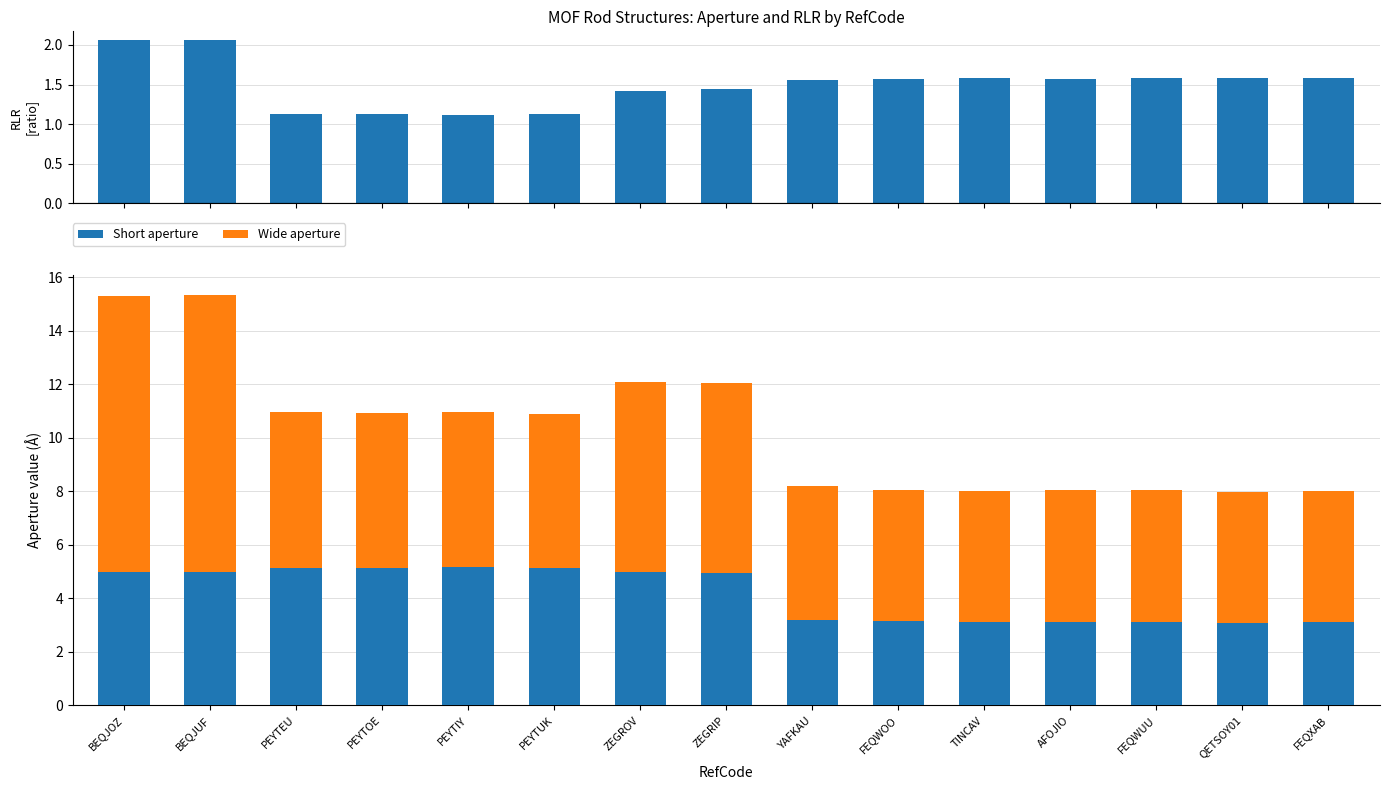

What is the approximate value of RLR at PEYTIY?

1.1